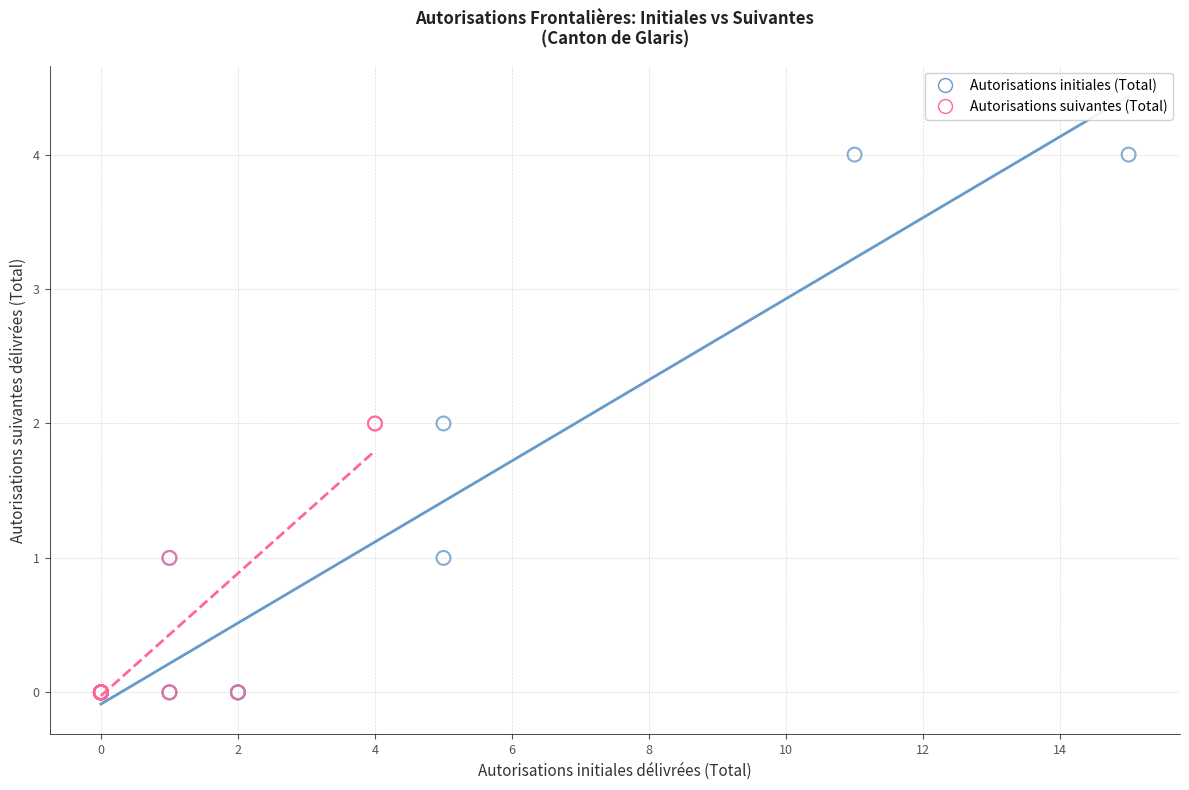

Which series has the widest spread of Y values?

Autorisations initiales (Total)